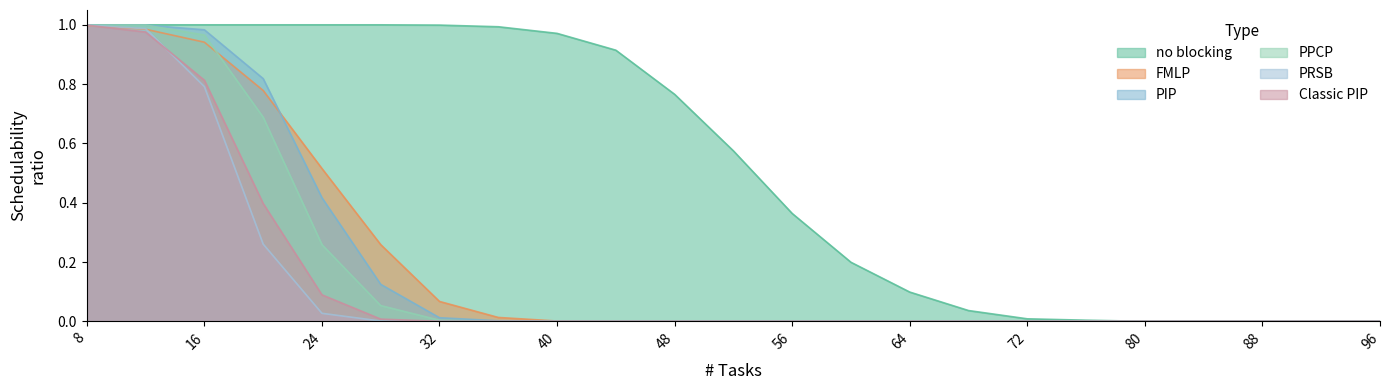

The value of Classic PIP at 40 is -0.7. True or false?

False